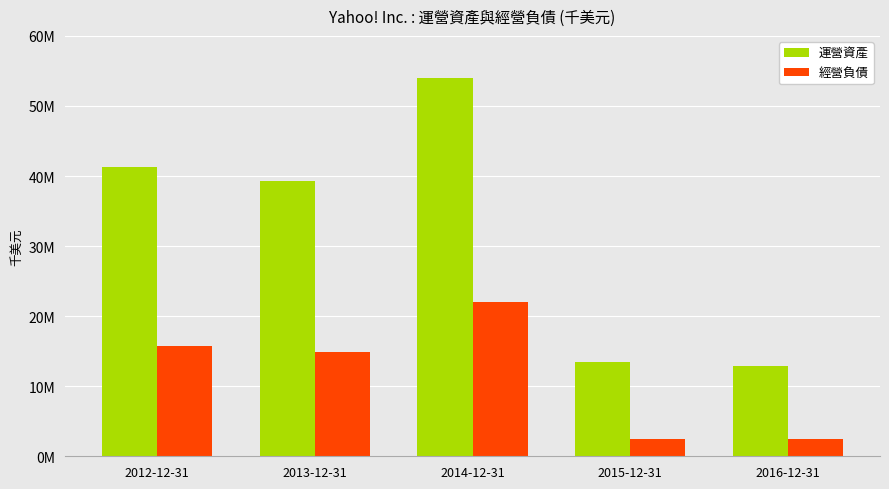

What is the label of the 5th bar from the left?

2016-12-31